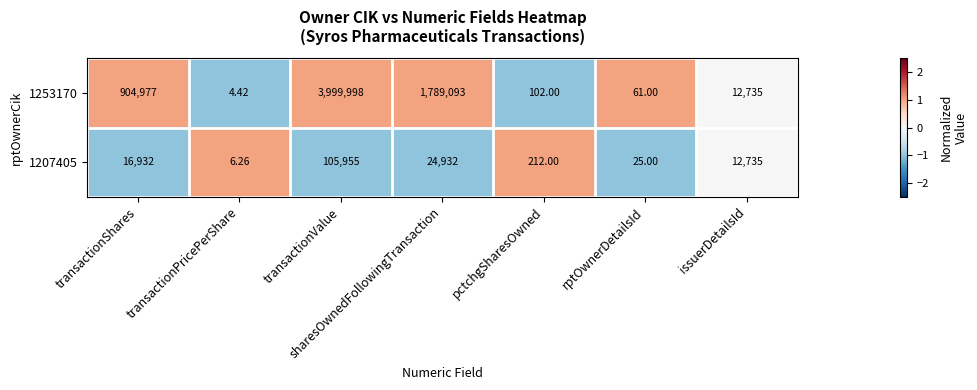

Which category has the lowest value across all series?

transactionPricePerShare